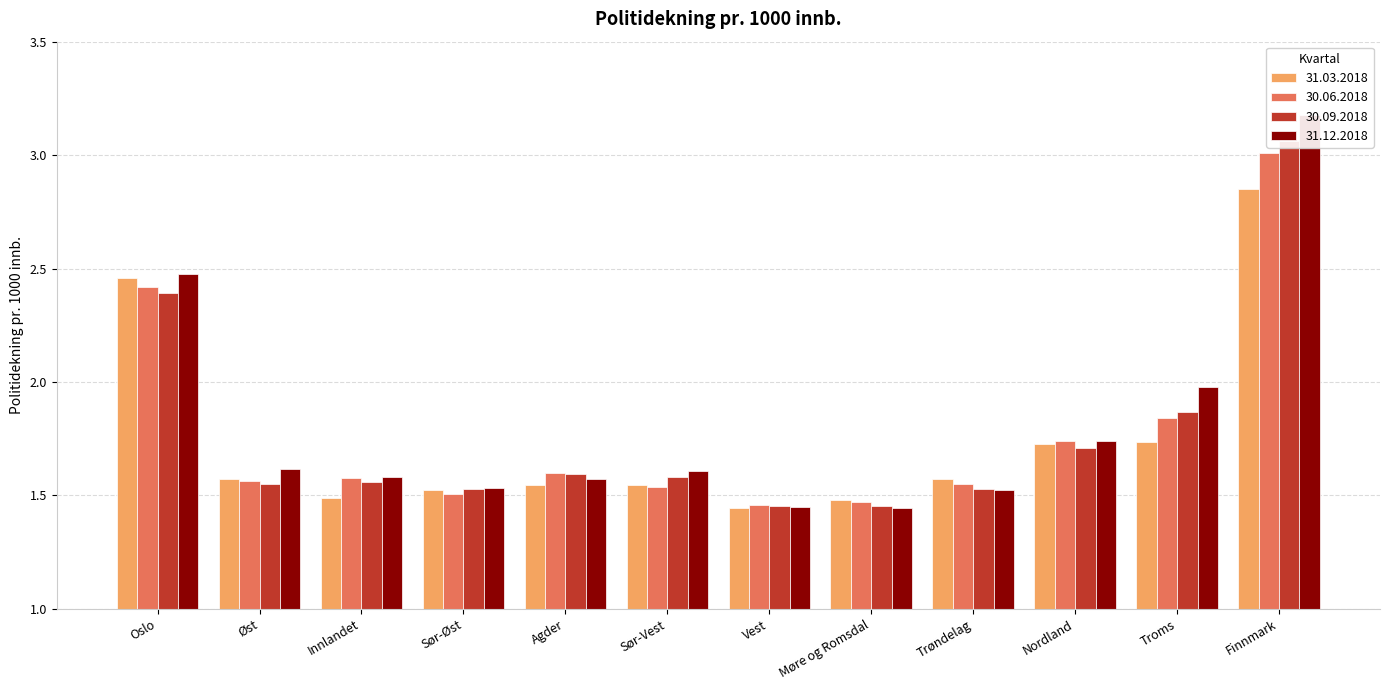

How many groups of bars are there?

12